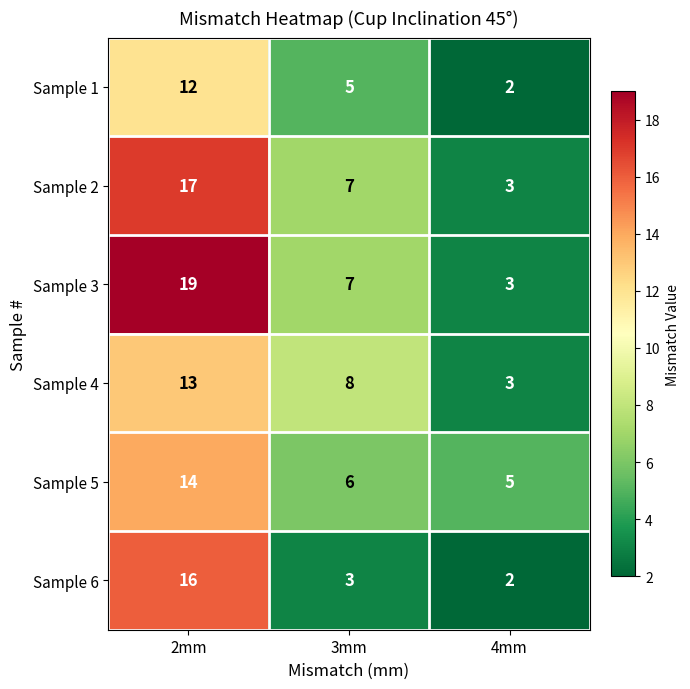

Where is Sample 2 nearest to the value 10?

3mm